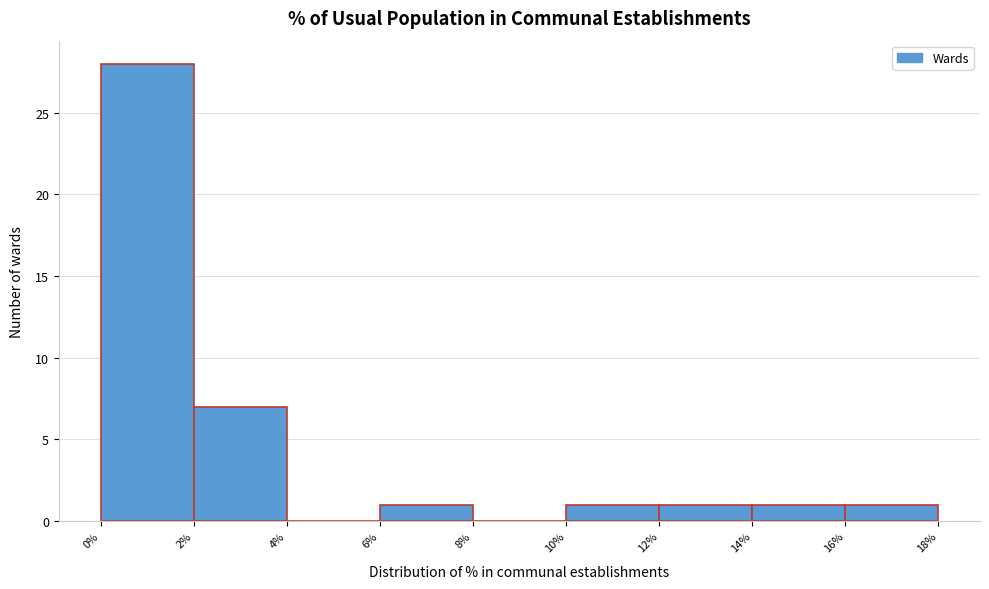

Over which range of the x-axis is the bar tallest?

0% to 2%